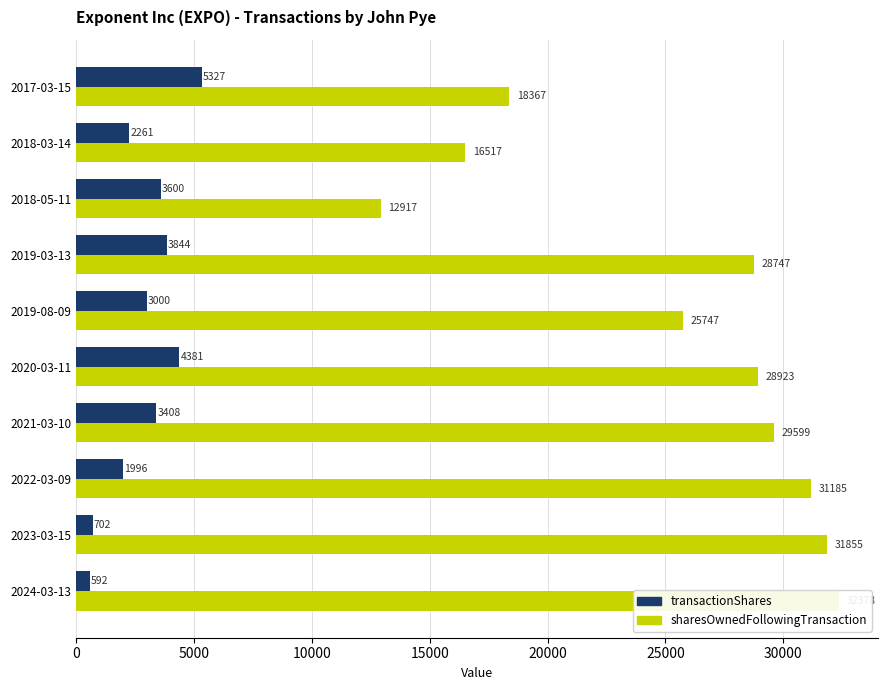

What is the difference between the highest and lowest values at 20000?

22747